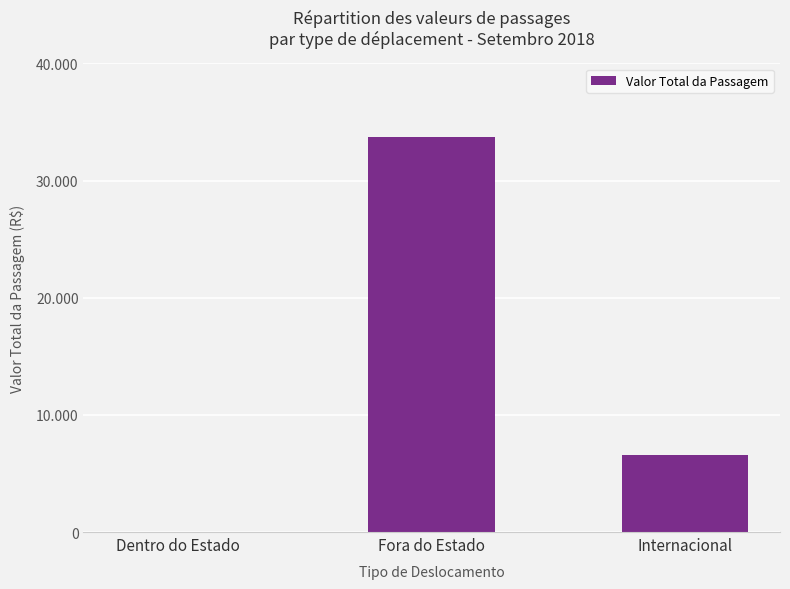

What is the change in value from Fora do Estado to Internacional?

-27209.2